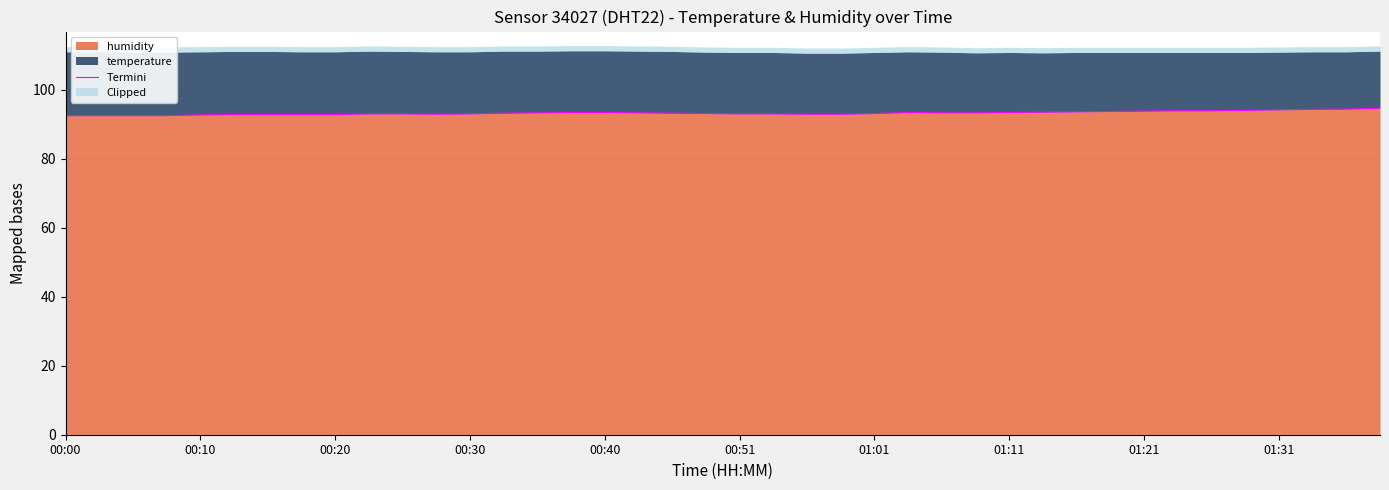

What is the lowest value of the humidity series?

92.5